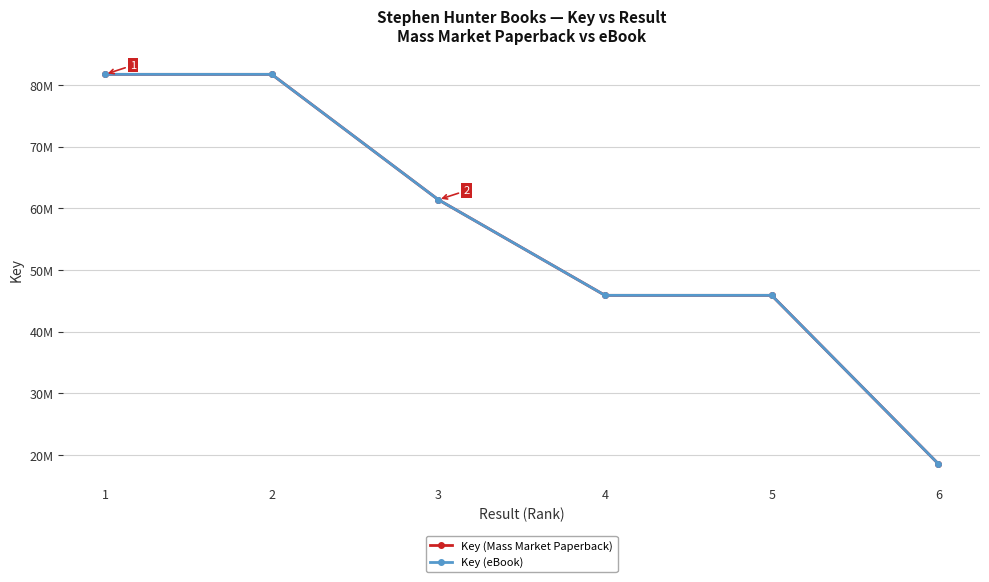

What is the greatest value displayed?

81714171